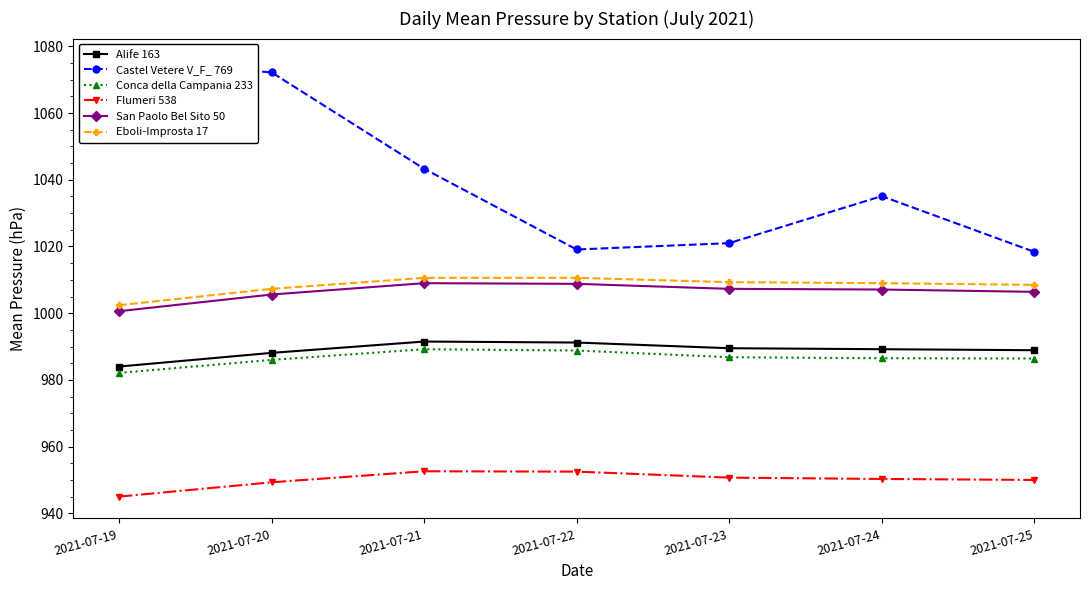

Which series changed the most between 2021-07-20 and 2021-07-22?

Castel Vetere V_F_ 769